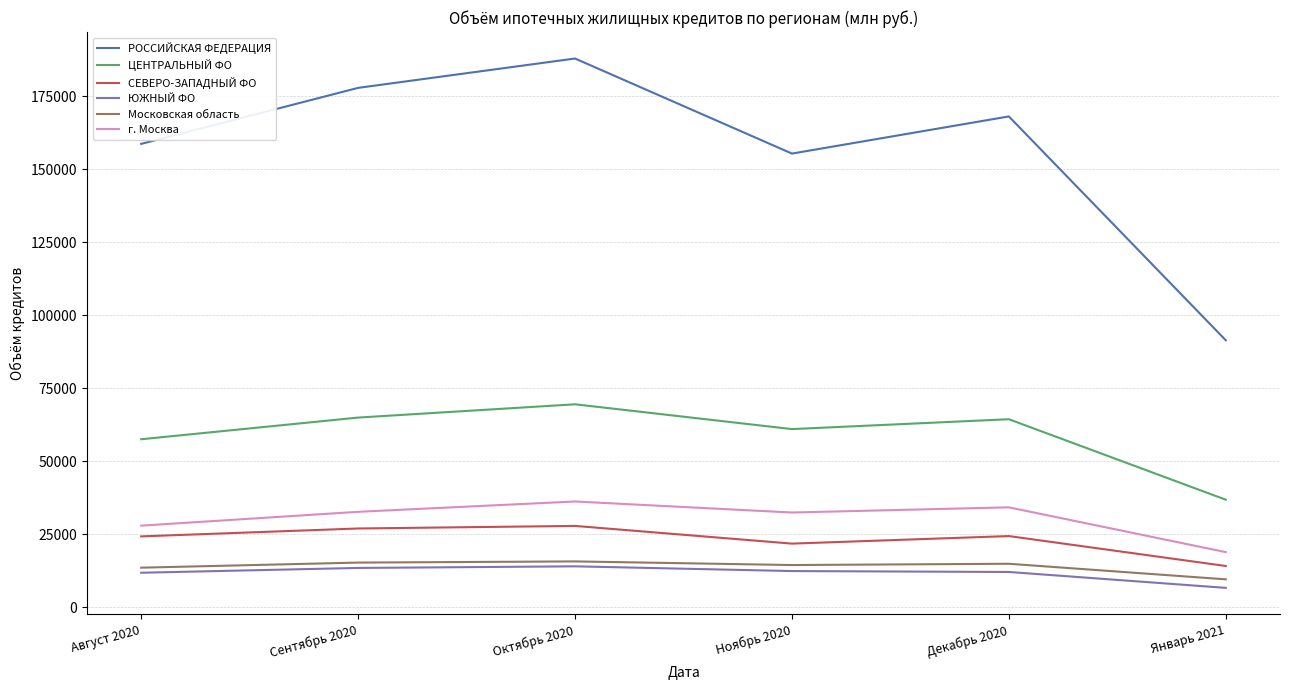

What is the highest value of the ЦЕНТРАЛЬНЫЙ ФО series?

69468